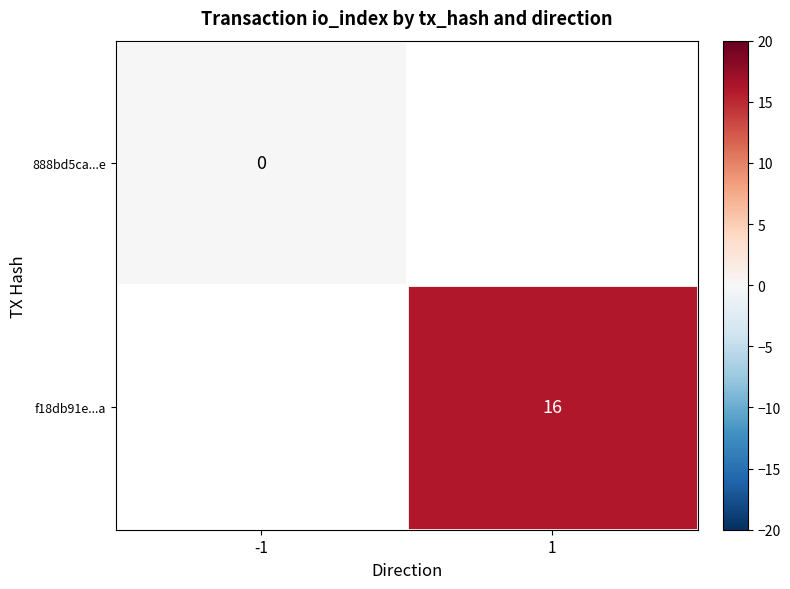

Which category has the highest value across all series?

1